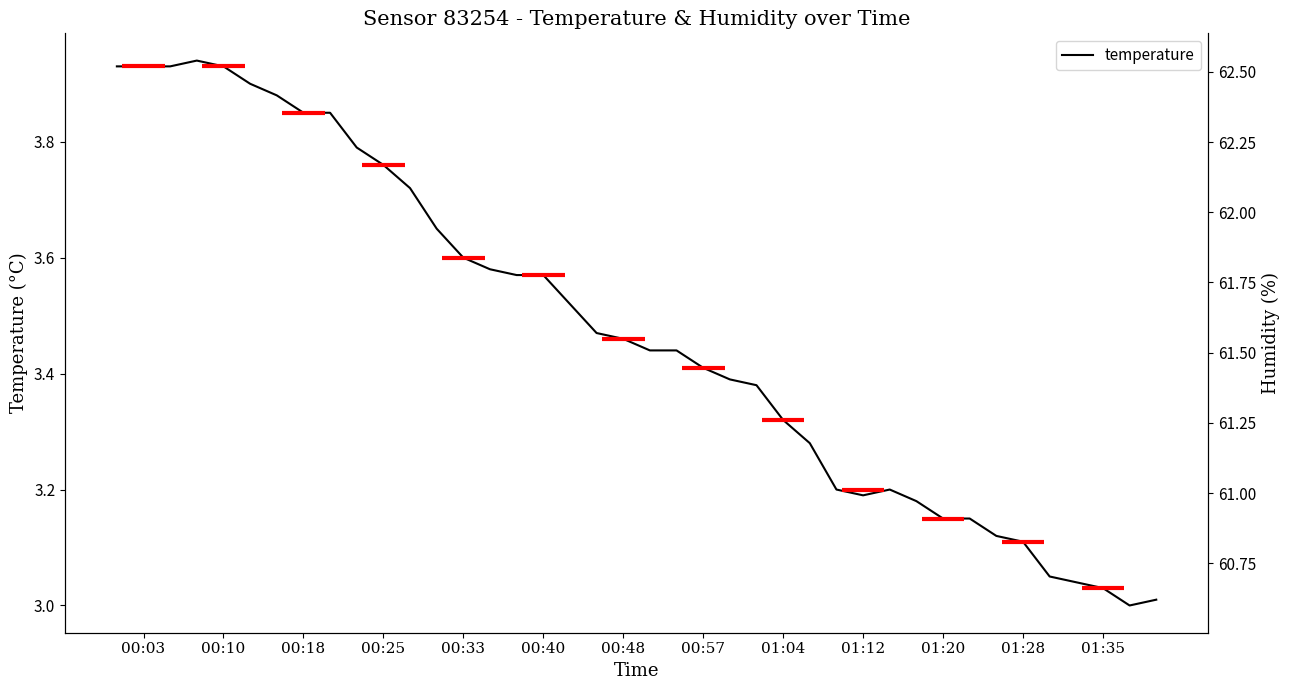

At how many categories does at least one series exceed 13?

40